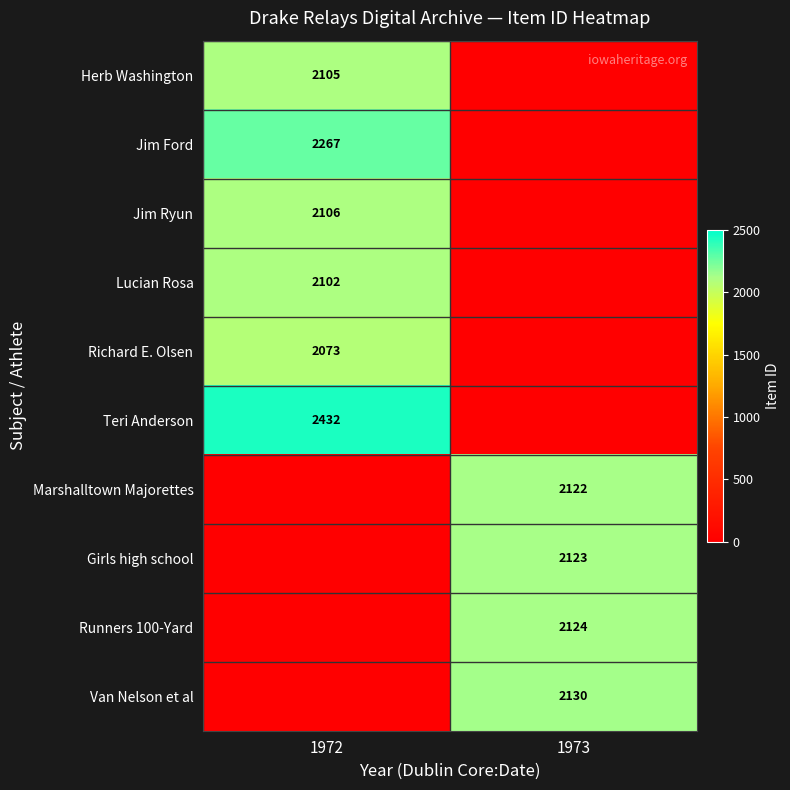

How many series are shown in this chart?

10